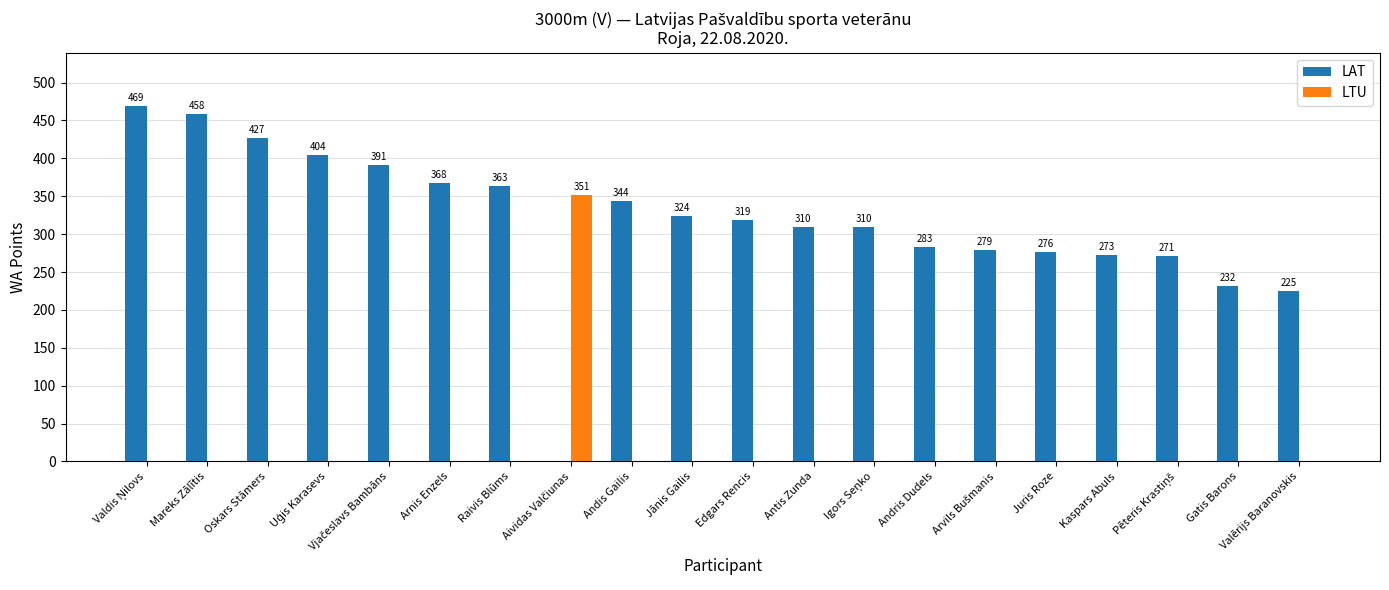

Is it true that LTU equals 0 at Andis Gailis?

True